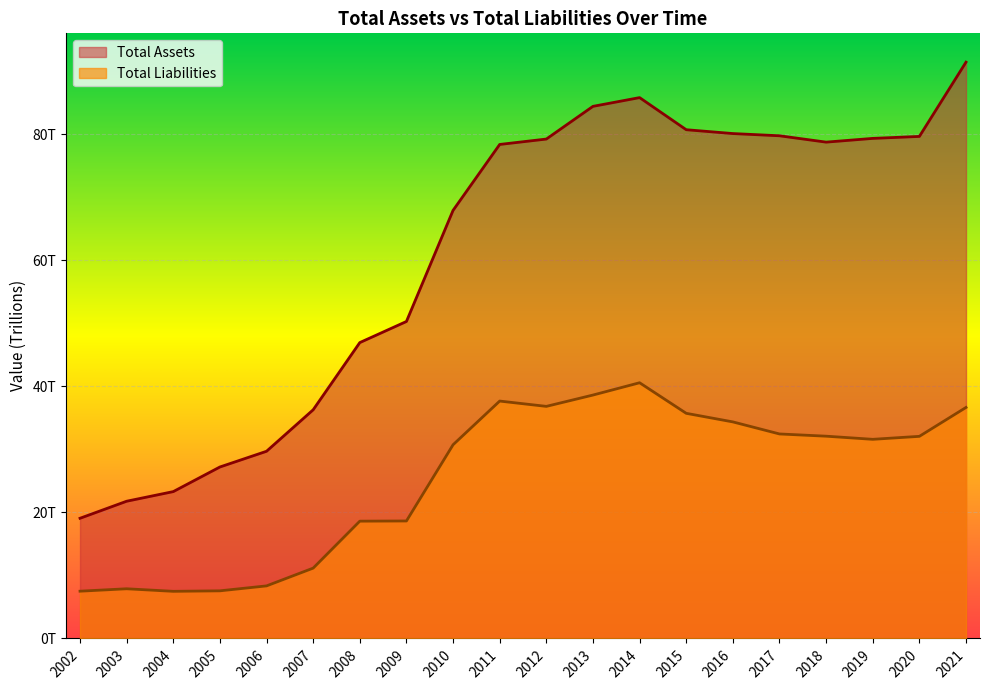

At which label is Total Assets closest to 55?

2009